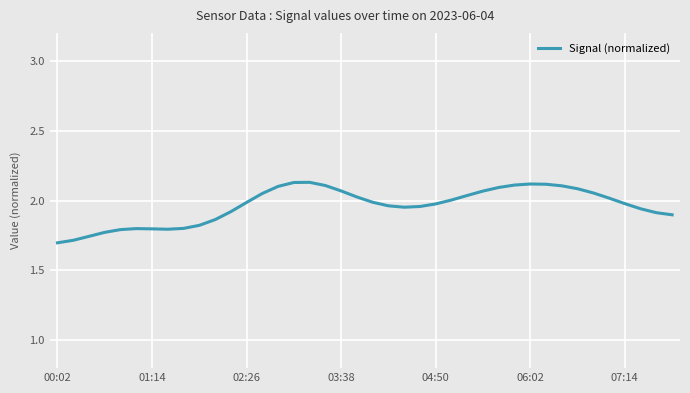

What is the difference between the maximum and minimum values?

0.4